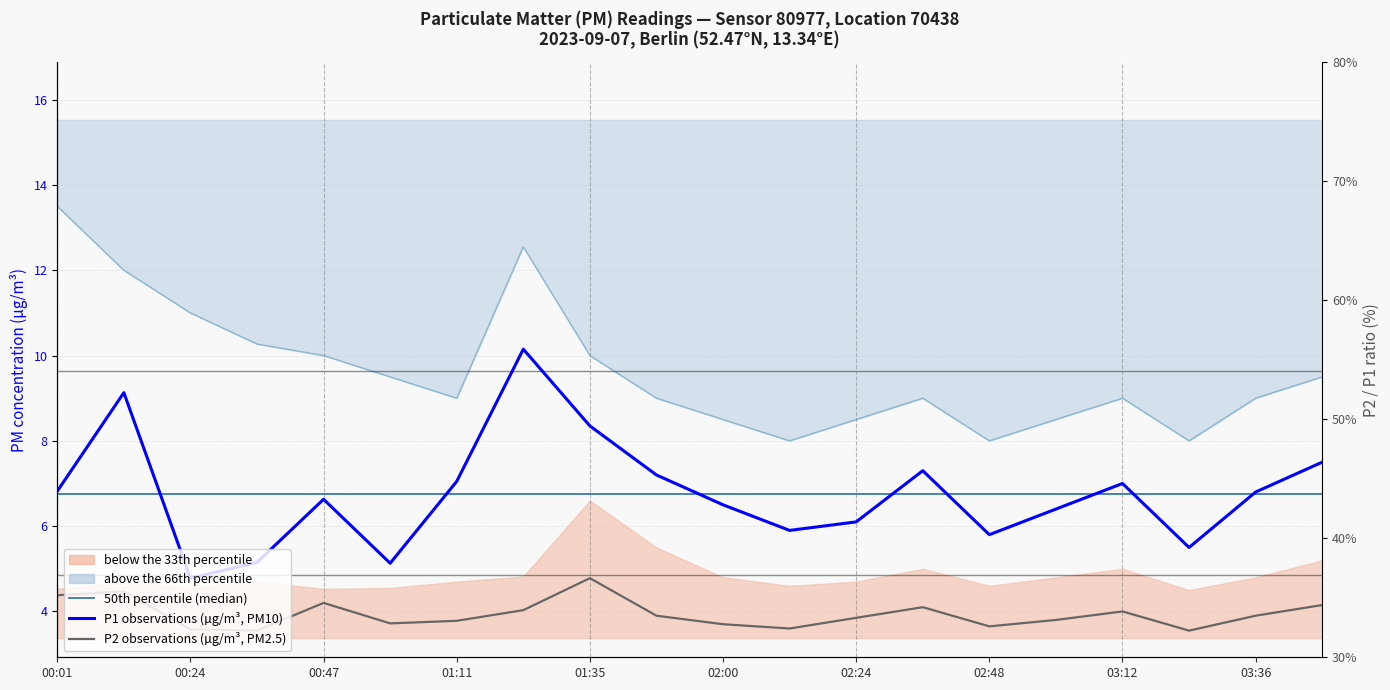

In P1 observations (µg/m³), how many points are higher than both neighbors (excluding endpoints)?

5